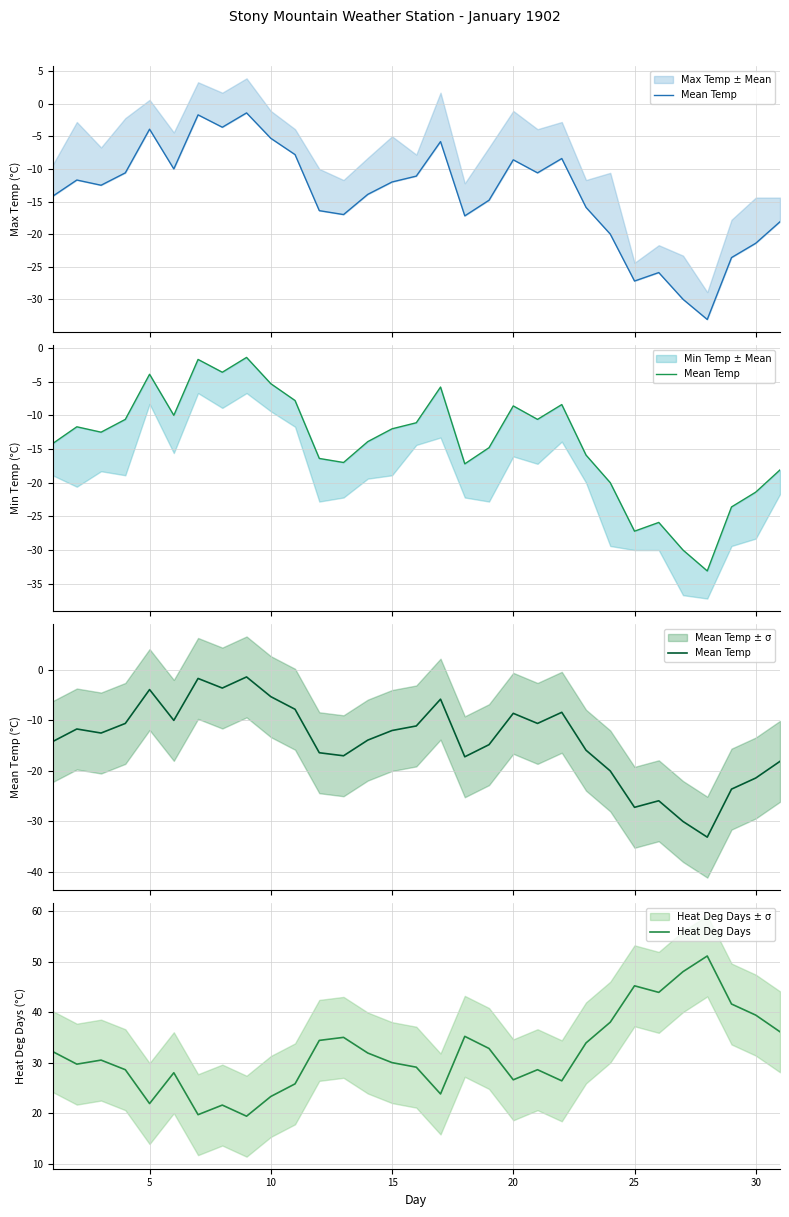

What is the minimum value for Heat Deg Days?

19.4